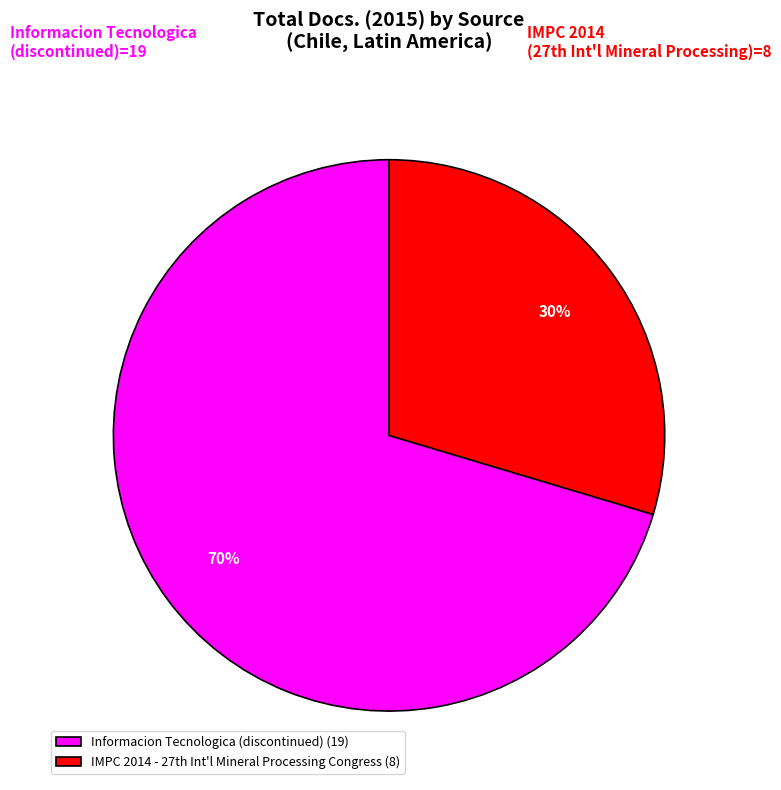

How many segments does this pie chart have?

2